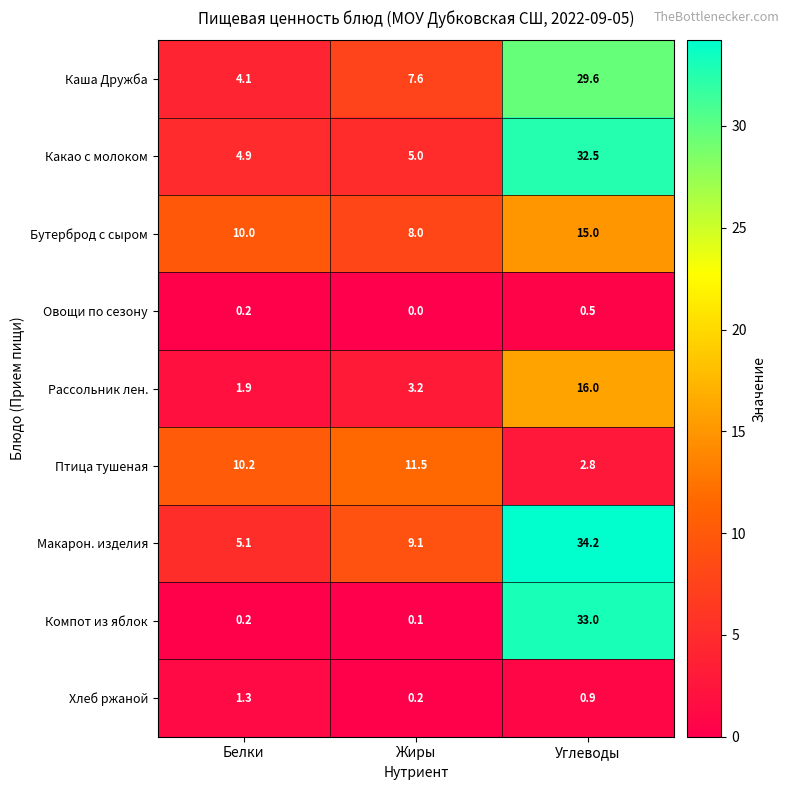

What is the maximum value shown in the chart?

34.2